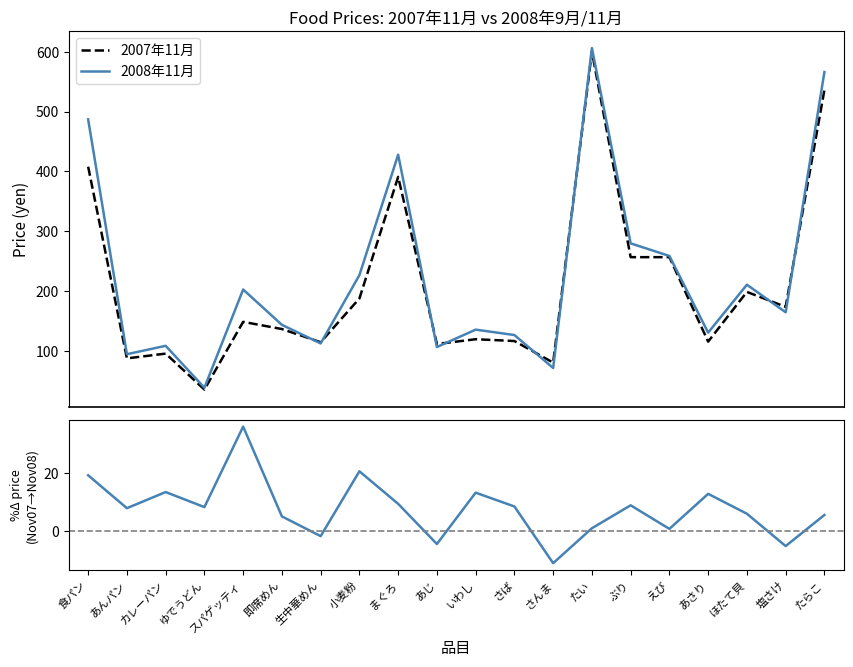

What position from the left is ゆでうどん?

4